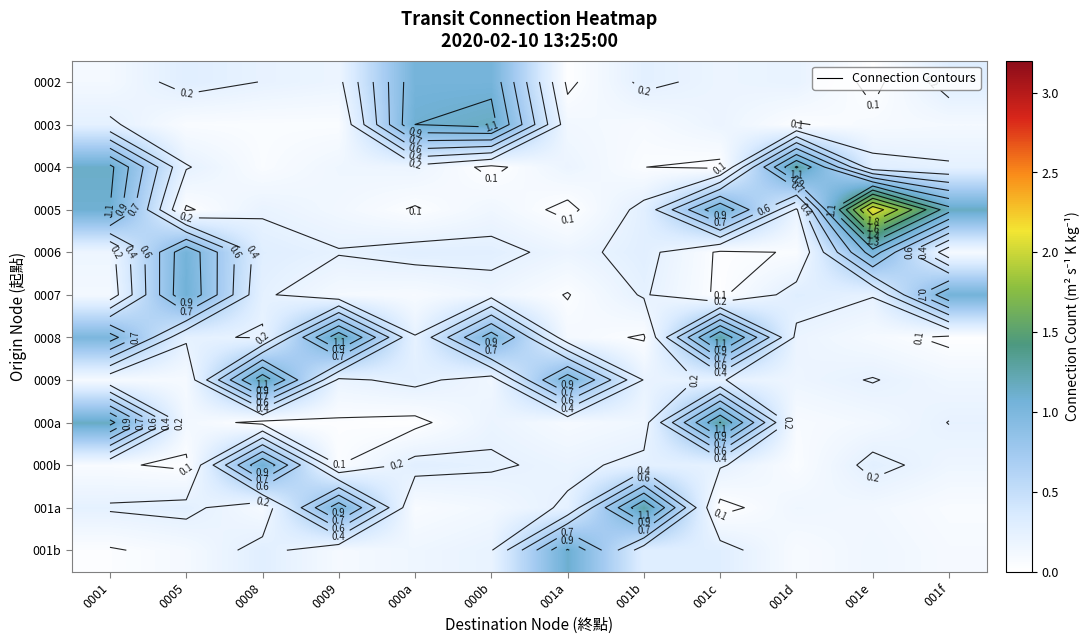

At 0009, list the series in order from smallest to largest.

000a, 000b, 0003, 001b, 0007, 0005, 0004, 0002, 0009, 0006, 001a, 0008